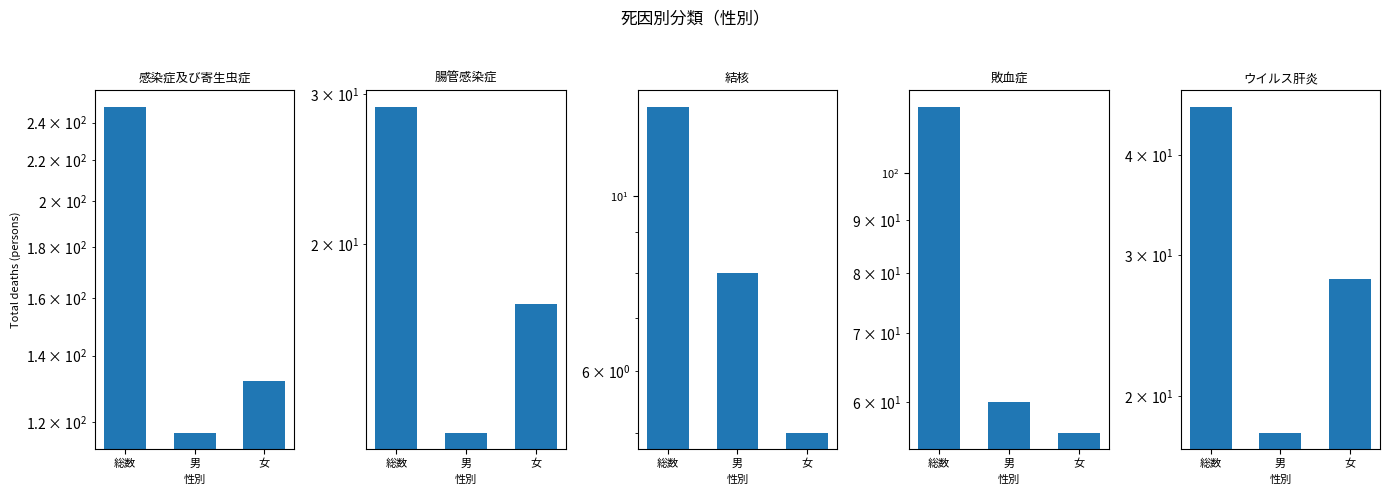

How many bars are there in total?

15